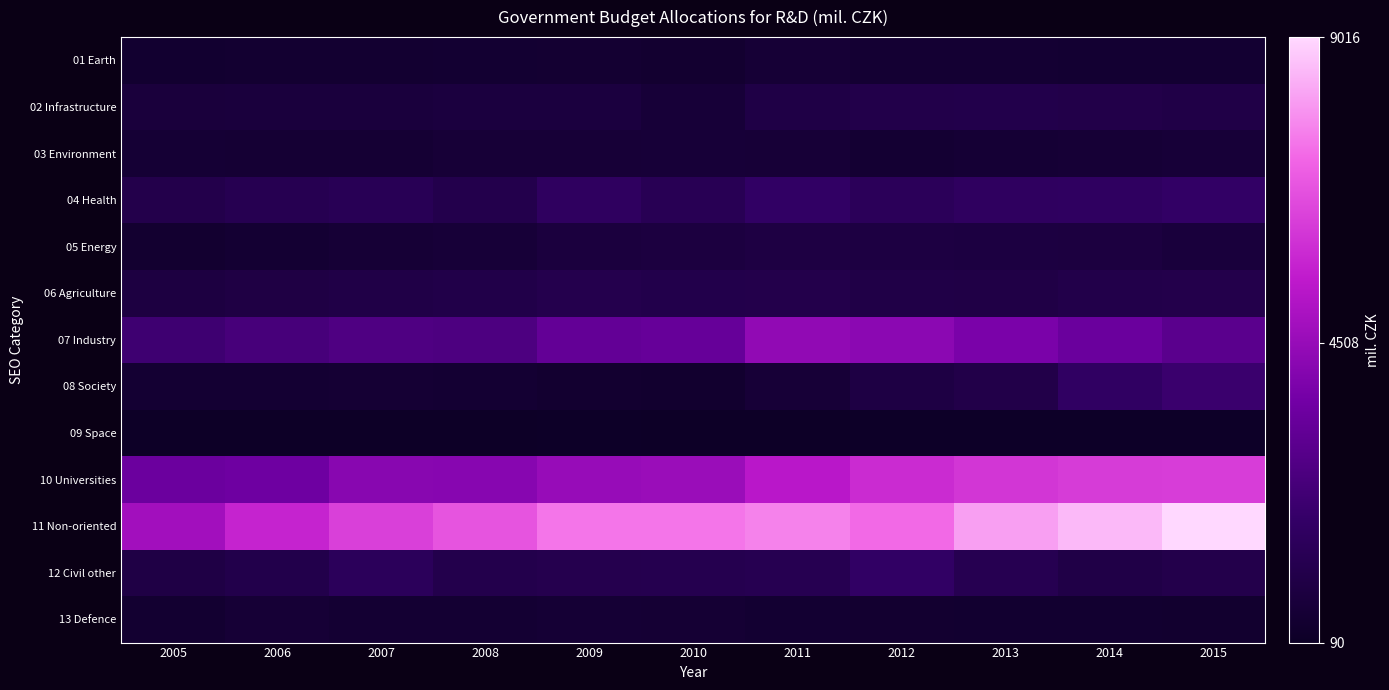

Which series has the largest total across all categories?

11 Non-oriented